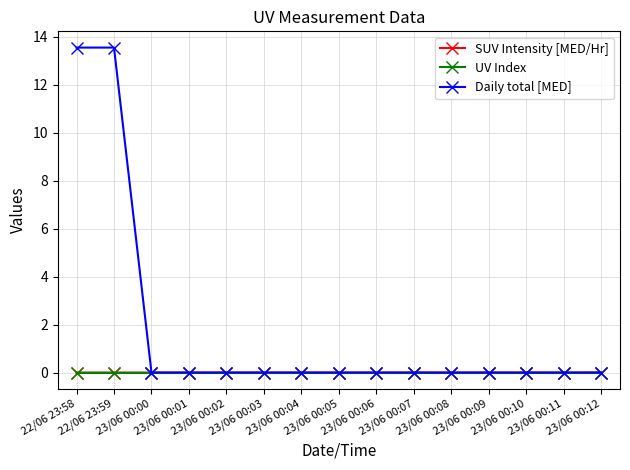

What is the maximum value shown in the chart?

13.5